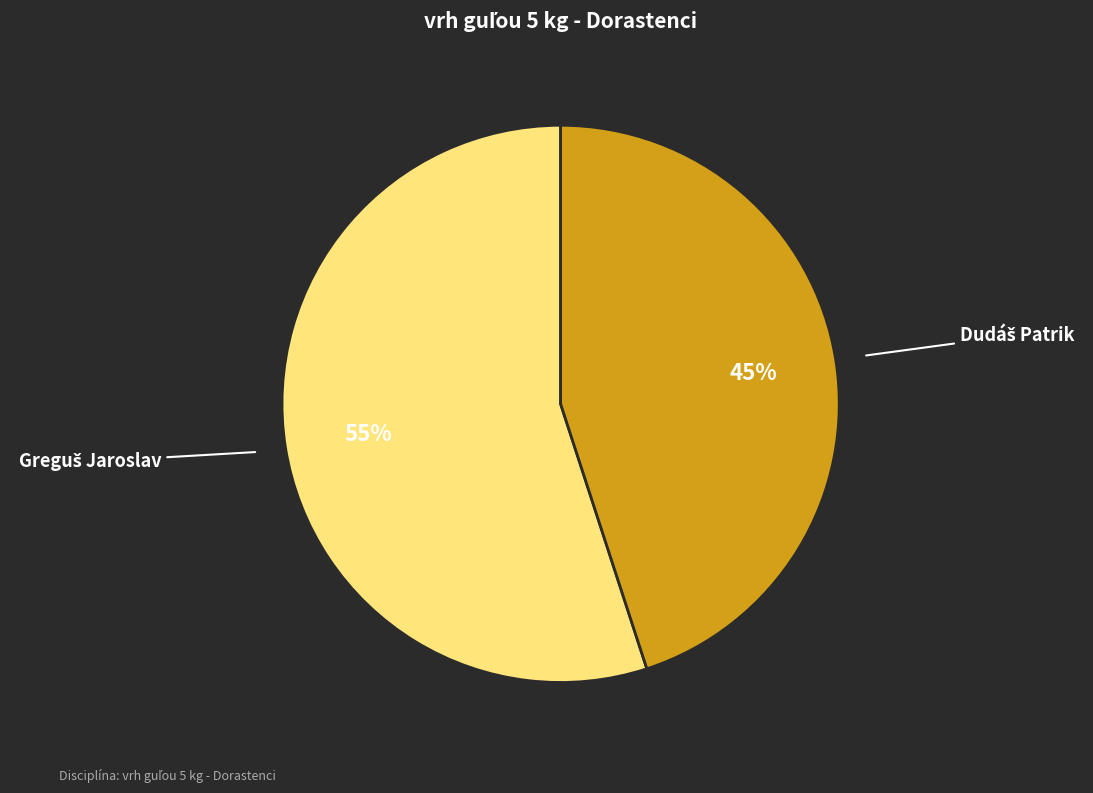

Is there any slice that represents more than half of the pie?

Yes